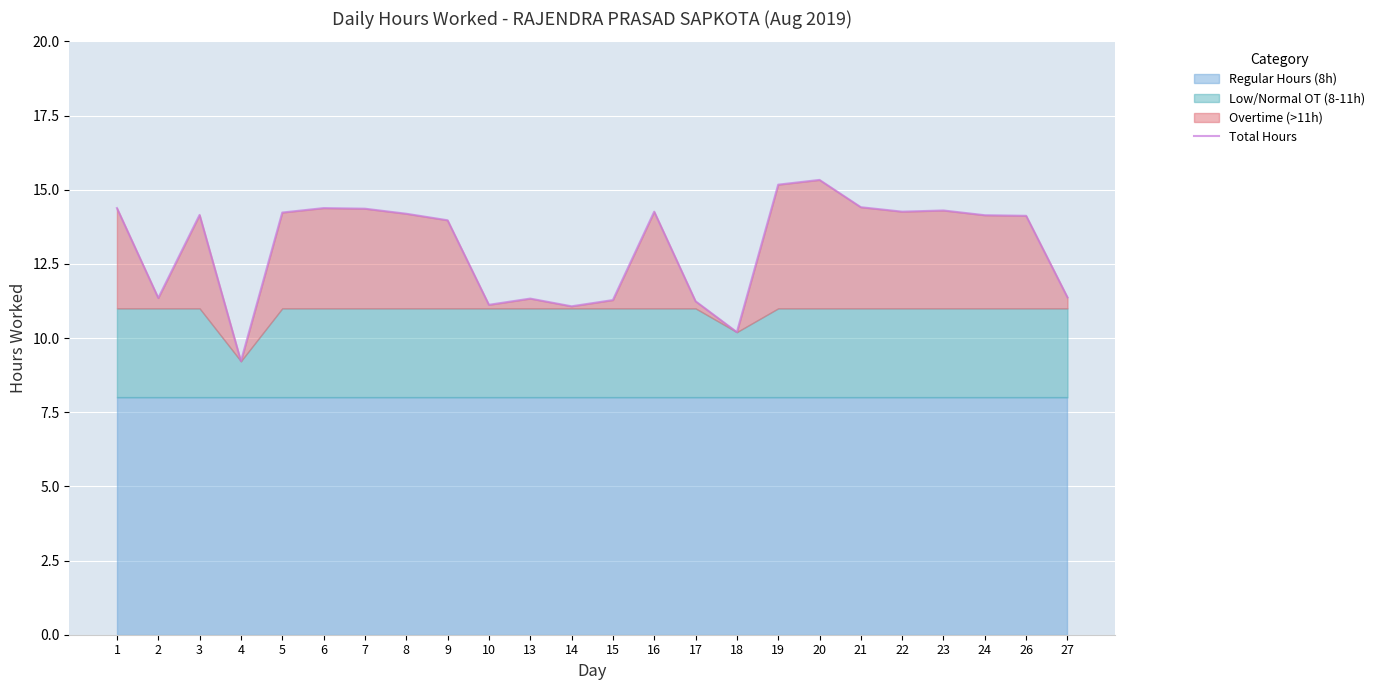

What is the lowest value of the Total Hours series?

9.2